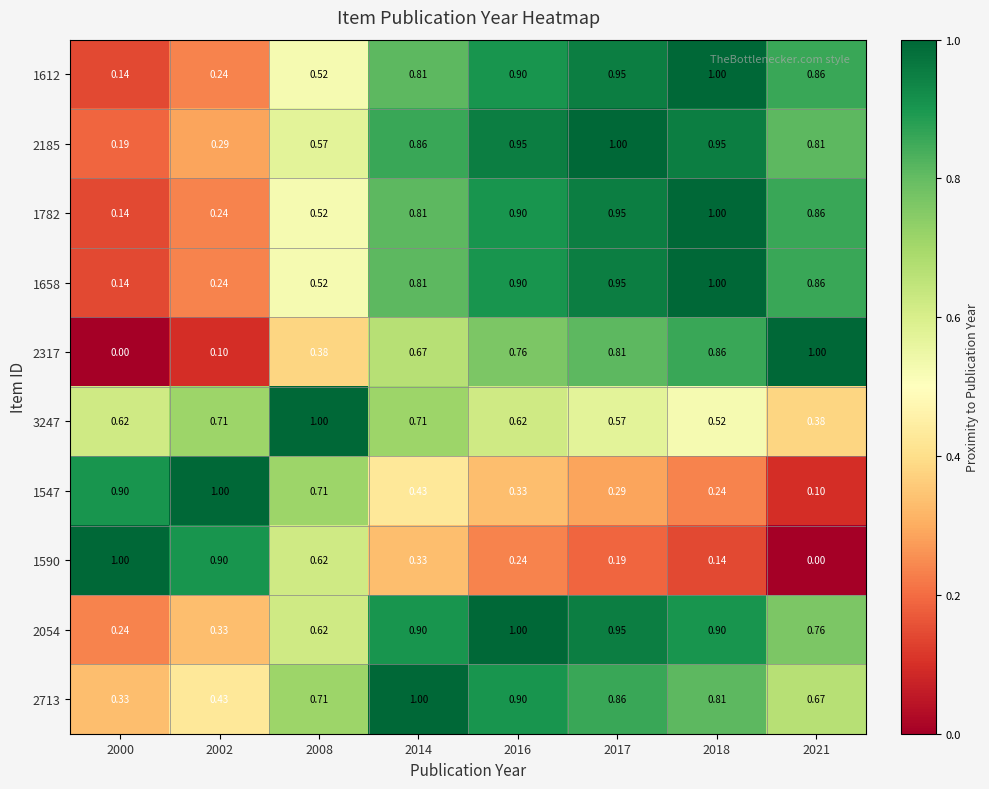

How many categories are shown in the chart?

8